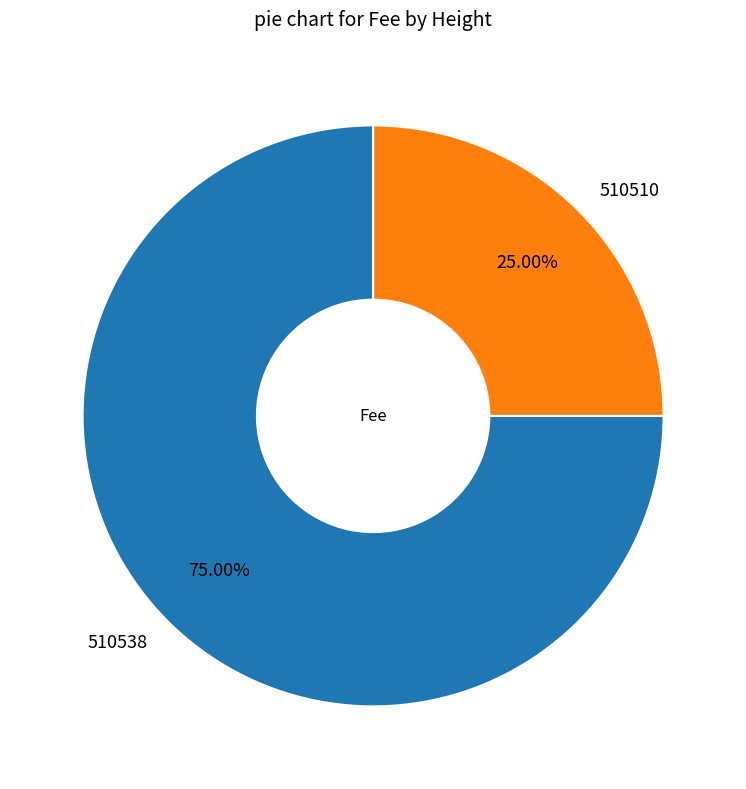

Does 510538 account for over 50% of the chart?

Yes